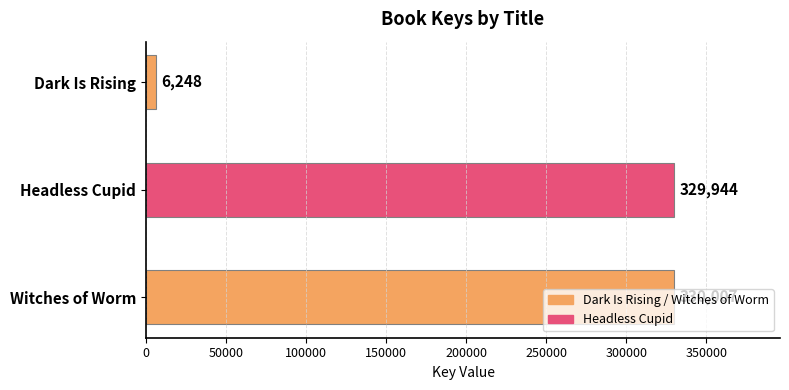

Which category has the highest value across all series?

Witches of Worm